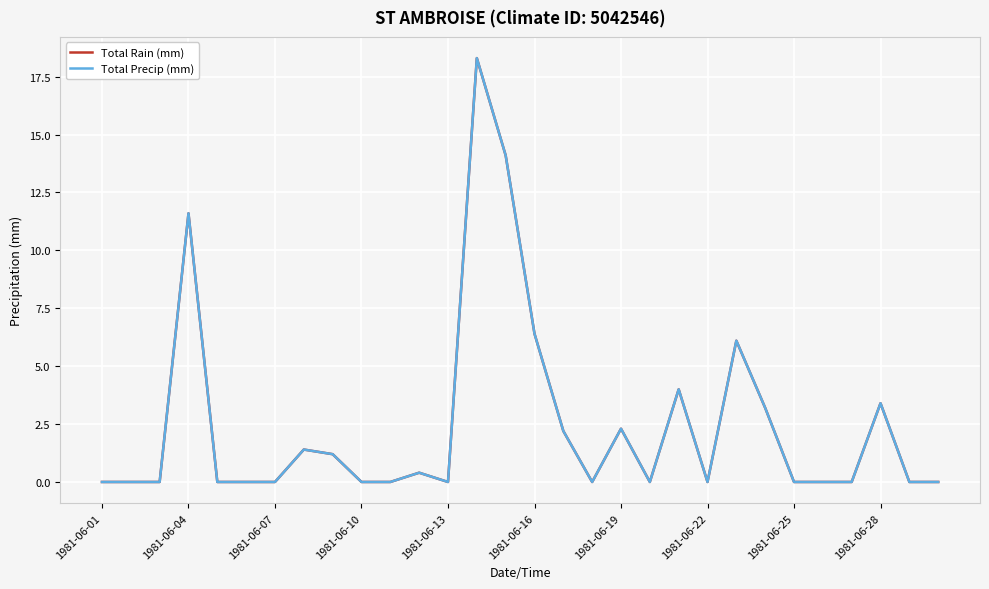

Which category has the lowest value in the Total Precip (mm) series?

1981-06-01